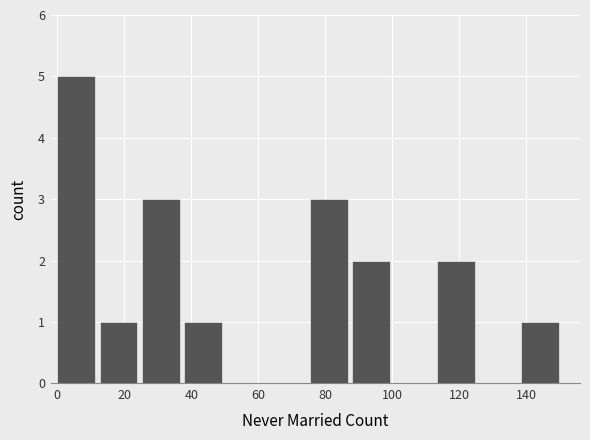

How tall is the bar that spans 138 to 152 on the x-axis? Neither the bar edges nor the heights are printed on the chart, so give them approximately, as read against the axes.

1